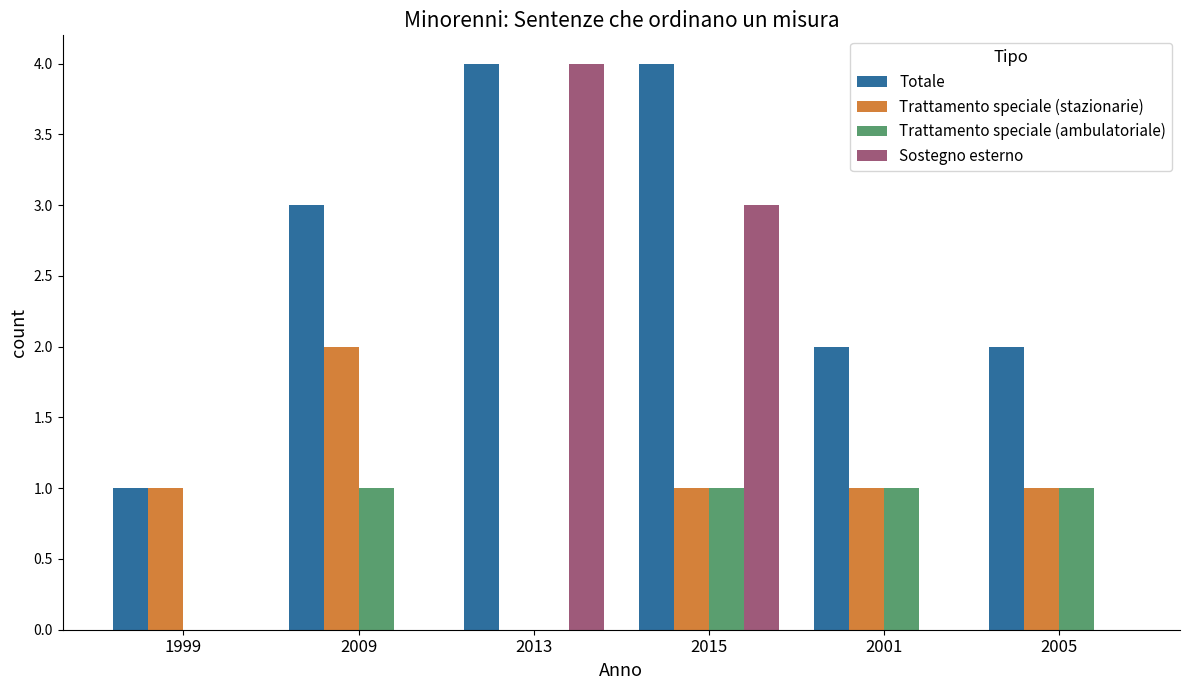

What is the average value of the Totale series?

3